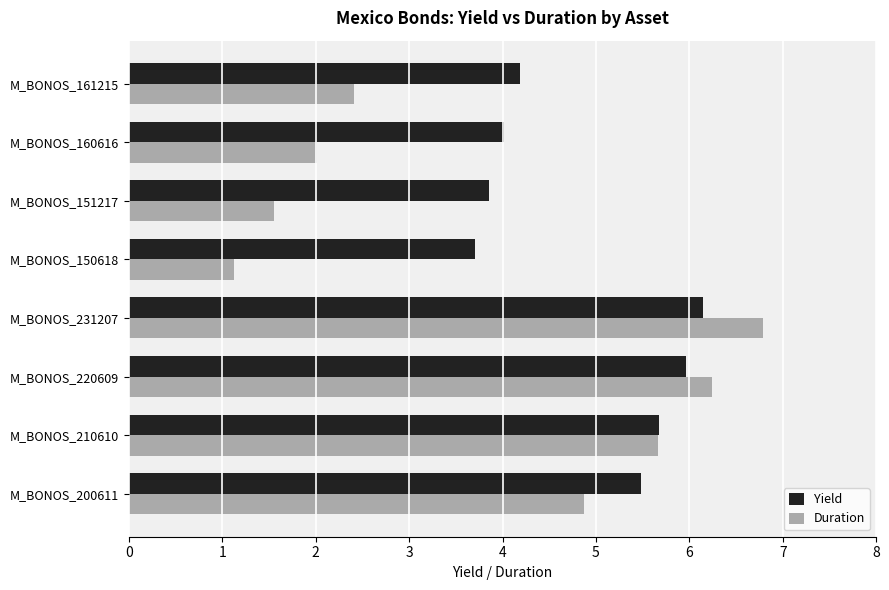

What is the maximum value shown in the chart?

6.8